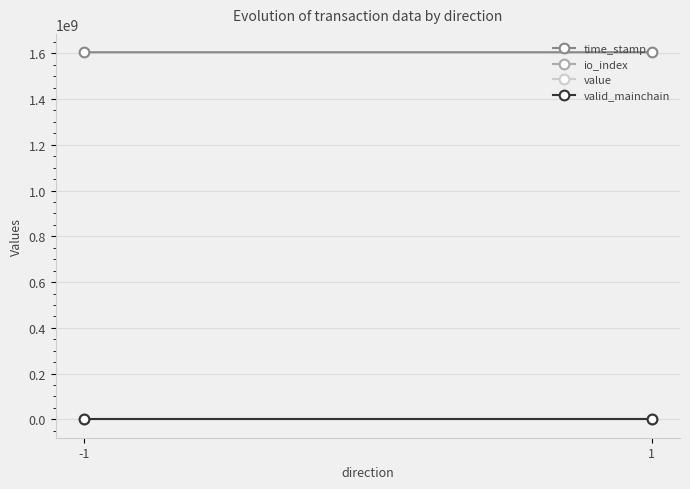

What is the average value of the value series?

12.5